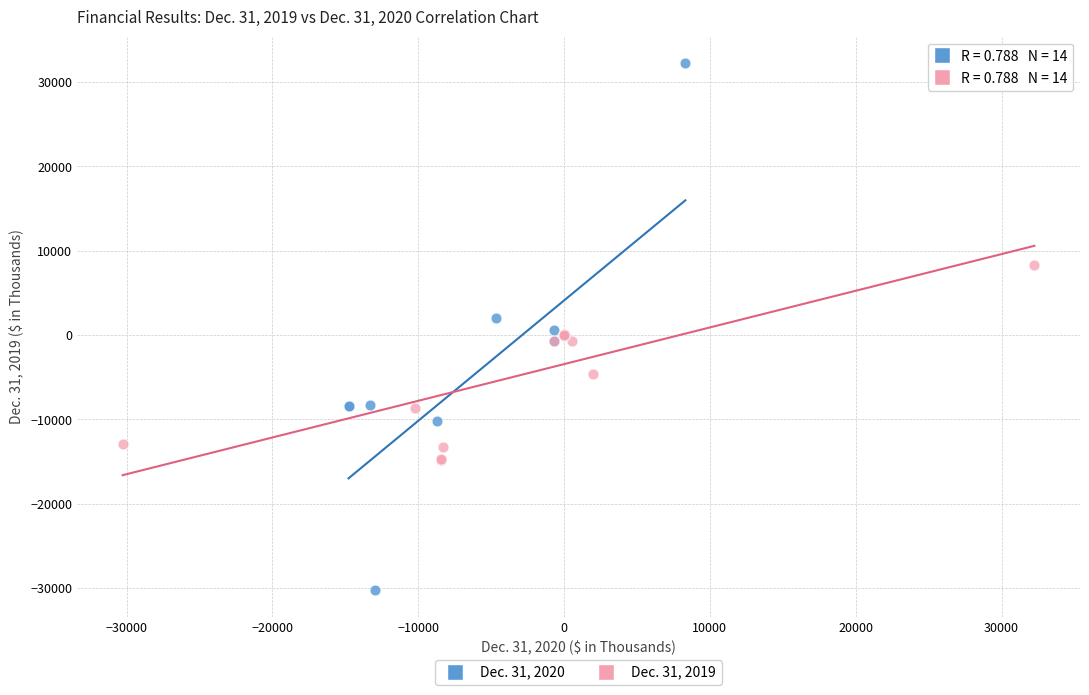

What are all the series names shown in the legend?

Dec. 31, 2020, Dec. 31, 2019